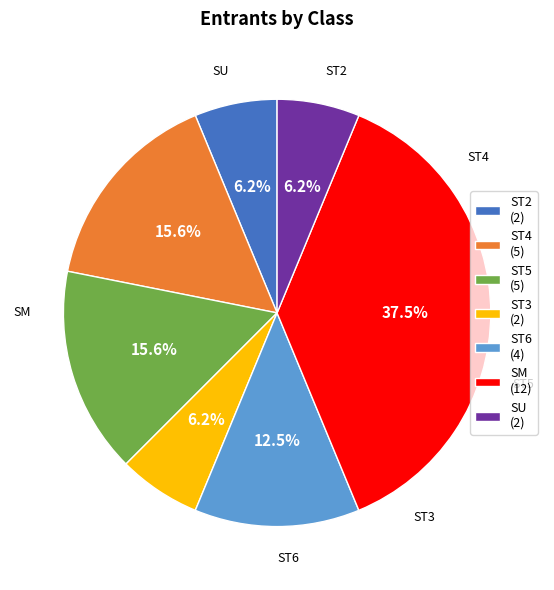

How many slices are in this pie chart?

7